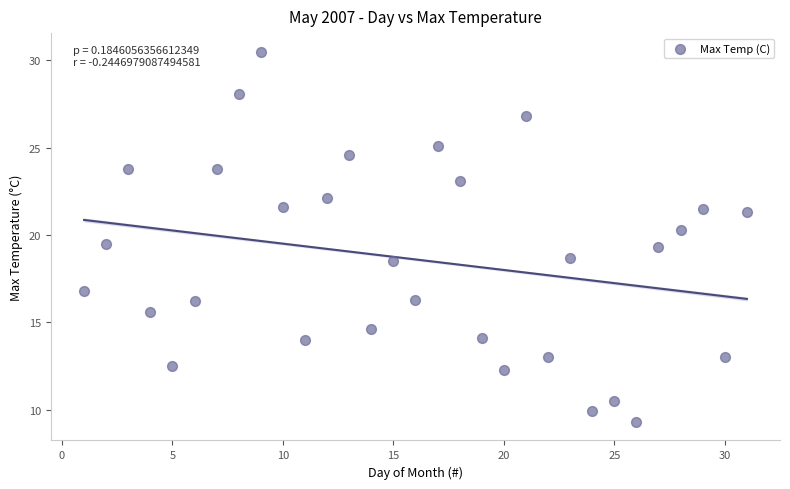

What is the range of Y values (max minus min)?

21.2